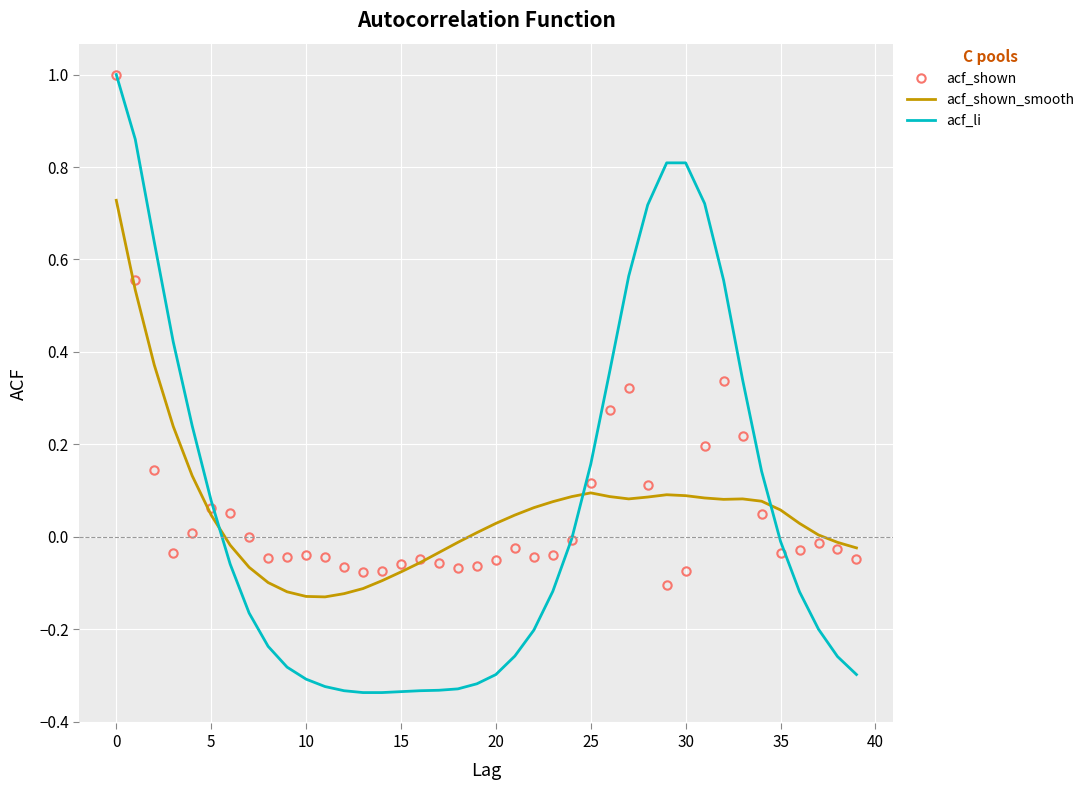

What is the highest value of the acf_shown series?

1.0